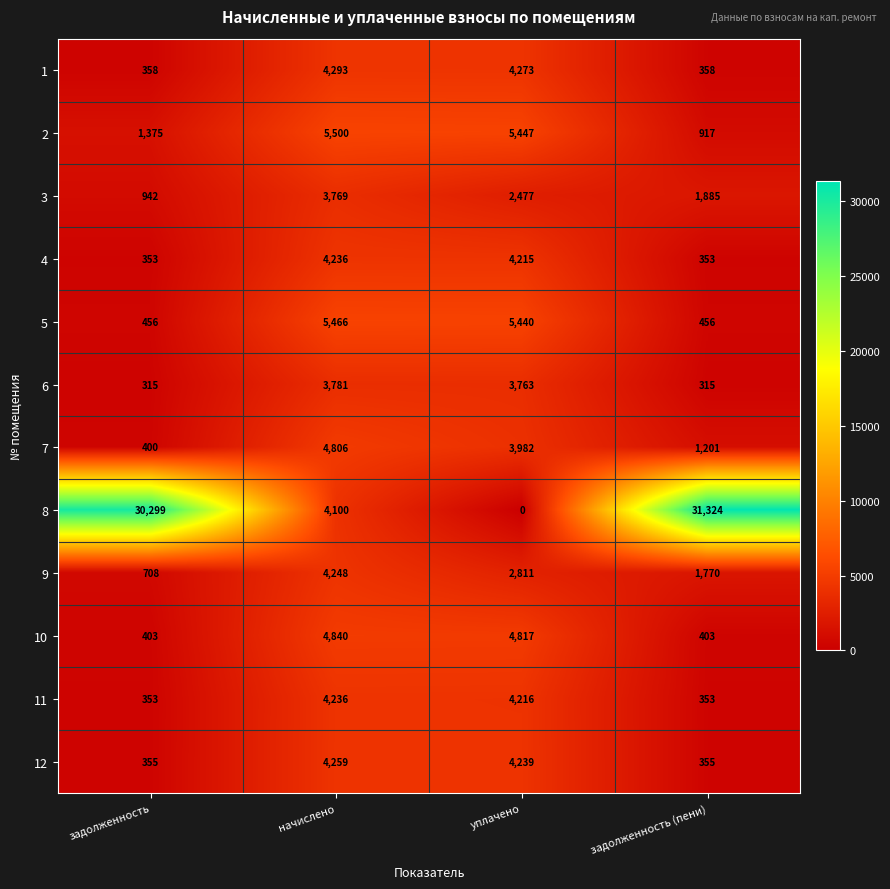

Which series has the largest total across all categories?

8